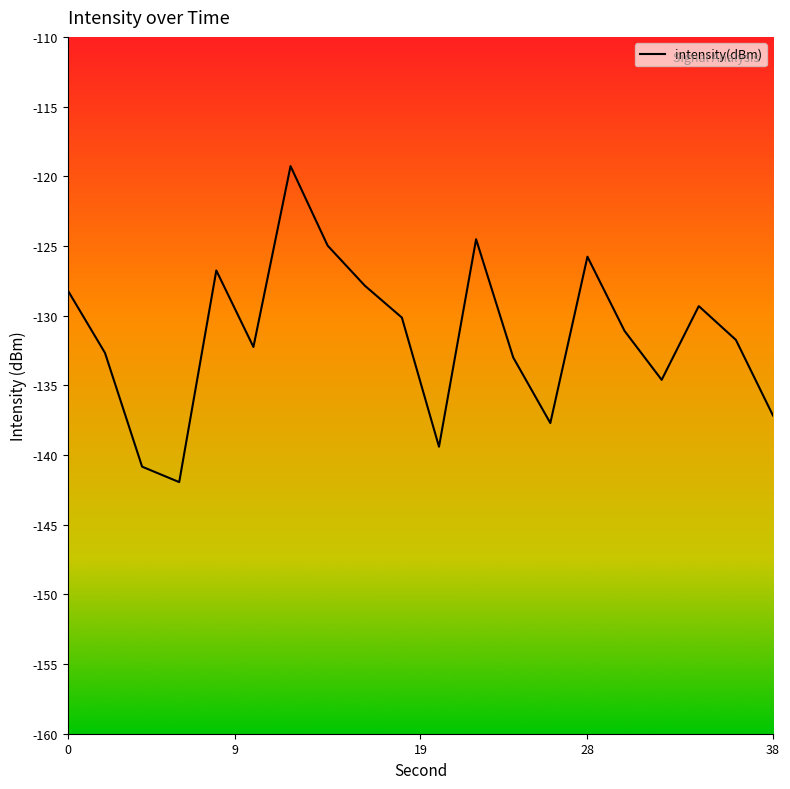

What is the minimum value shown in the chart?

-141.9